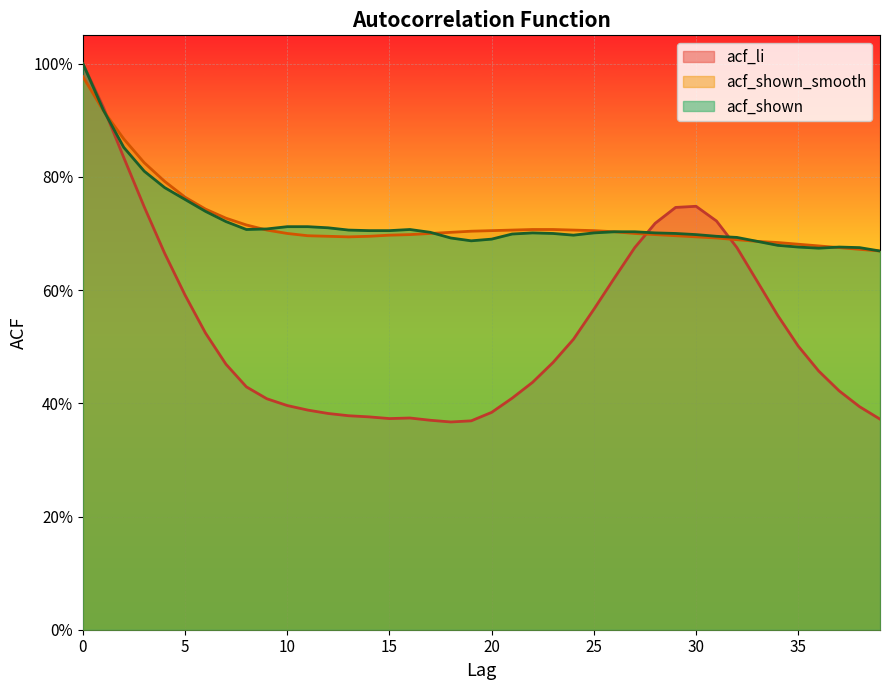

At how many categories does at least one series exceed 0?

40